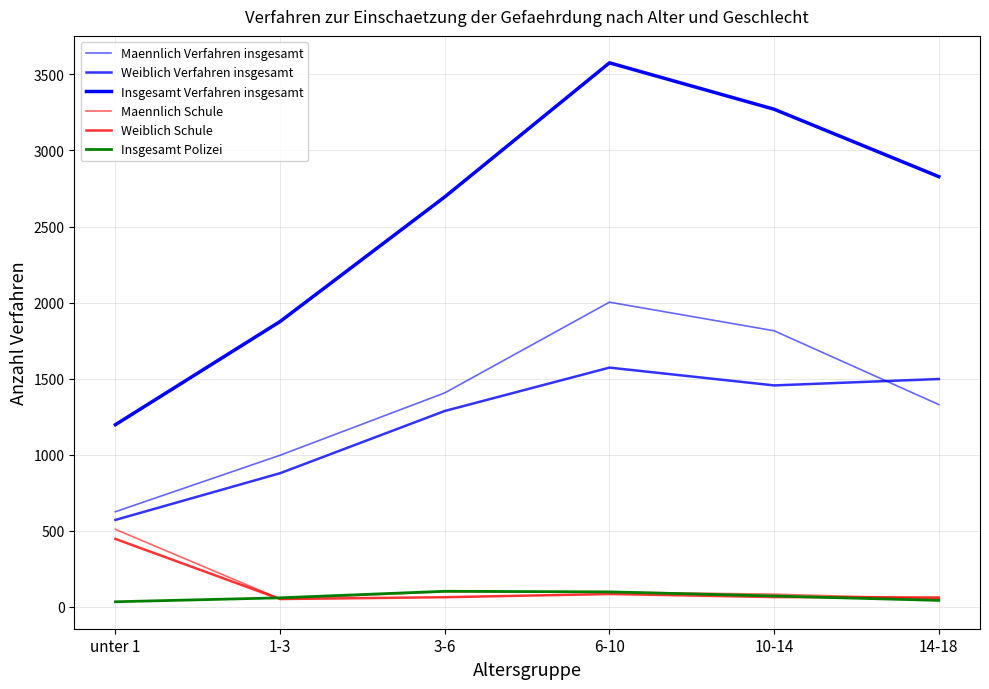

Read the Weiblich Schule value at 10-14, to the nearest 10.

60